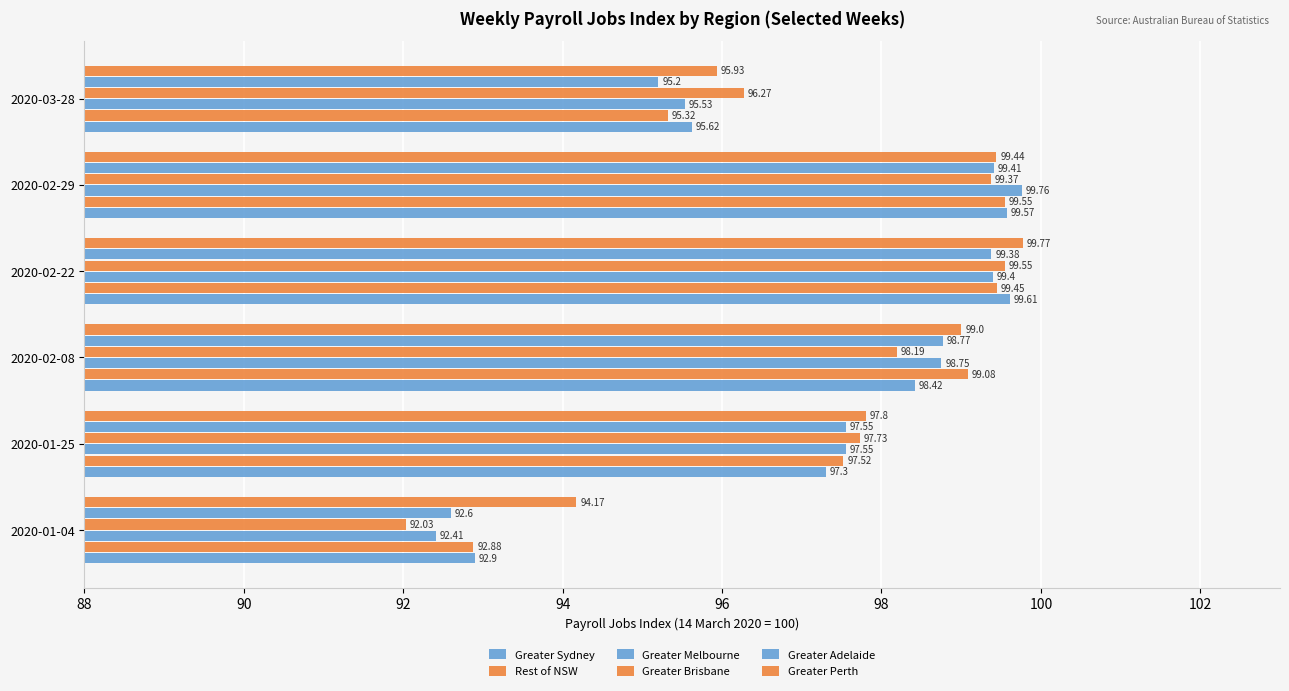

Which series has the largest total across all categories?

Greater Perth